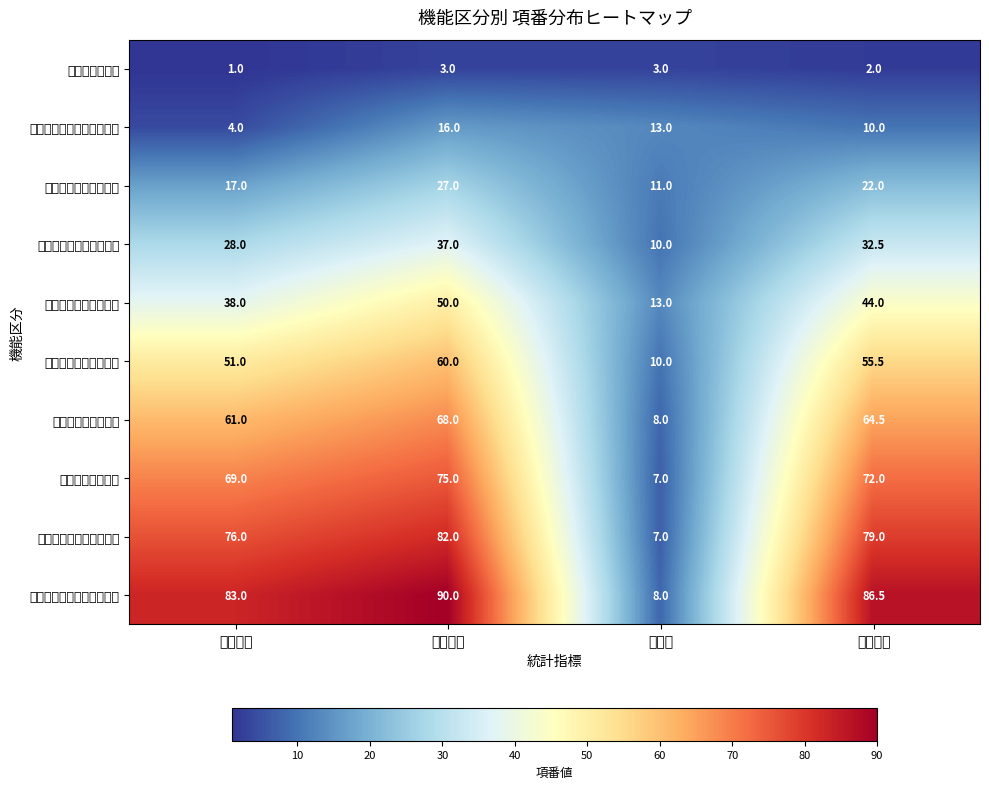

Reading left to right, list all the values displayed in this chart.

ライセンス管理: 最小項番=1.0	最大項番=3.0	項番数=3.0	平均項番=2.0
ユーザー管理に関する機能: 最小項番=4.0	最大項番=16.0	項番数=13.0	平均項番=10.0
操作に関する基本機能: 最小項番=17.0	最大項番=27.0	項番数=11.0	平均項番=22.0
情報マスタに関する機能: 最小項番=28.0	最大項番=37.0	項番数=10.0	平均項番=32.5
受付入力に関する機能: 最小項番=38.0	最大項番=50.0	項番数=13.0	平均項番=44.0
交付入力に関する機能: 最小項番=51.0	最大項番=60.0	項番数=10.0	平均項番=55.5
申請書に関する機能: 最小項番=61.0	最大項番=68.0	項番数=8.0	平均項番=64.5
集計に関する機能: 最小項番=69.0	最大項番=75.0	項番数=7.0	平均項番=72.0
データ出力に関する機能: 最小項番=76.0	最大項番=82.0	項番数=7.0	平均項番=79.0
システム管理に関する機能: 最小項番=83.0	最大項番=90.0	項番数=8.0	平均項番=86.5